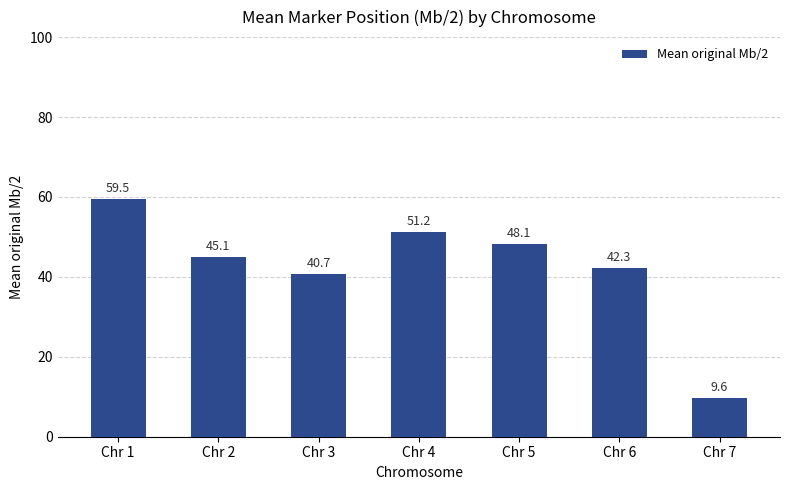

Which has a higher value, Chr 4 or Chr 6?

Chr 4